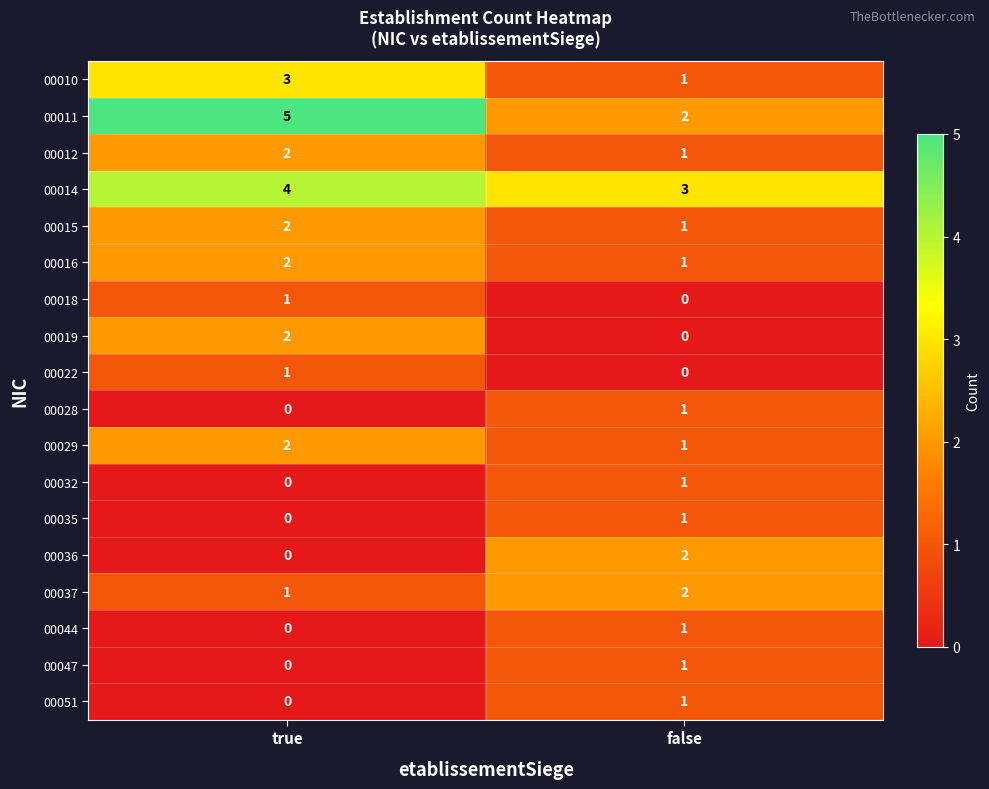

At which label is 00015 closest to 1?

false